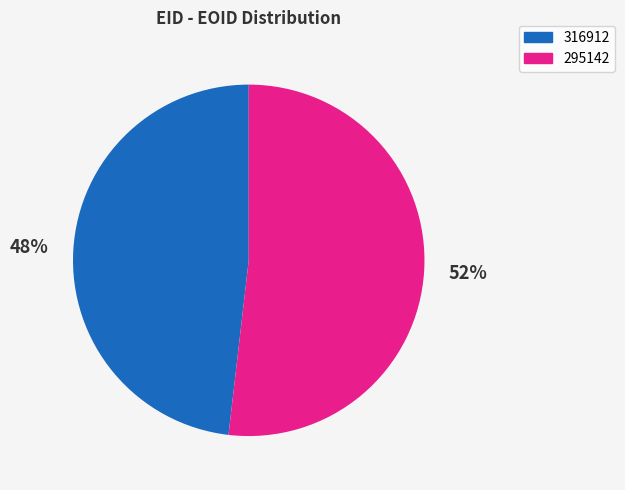

Does 295142 account for over 50% of the chart?

Yes